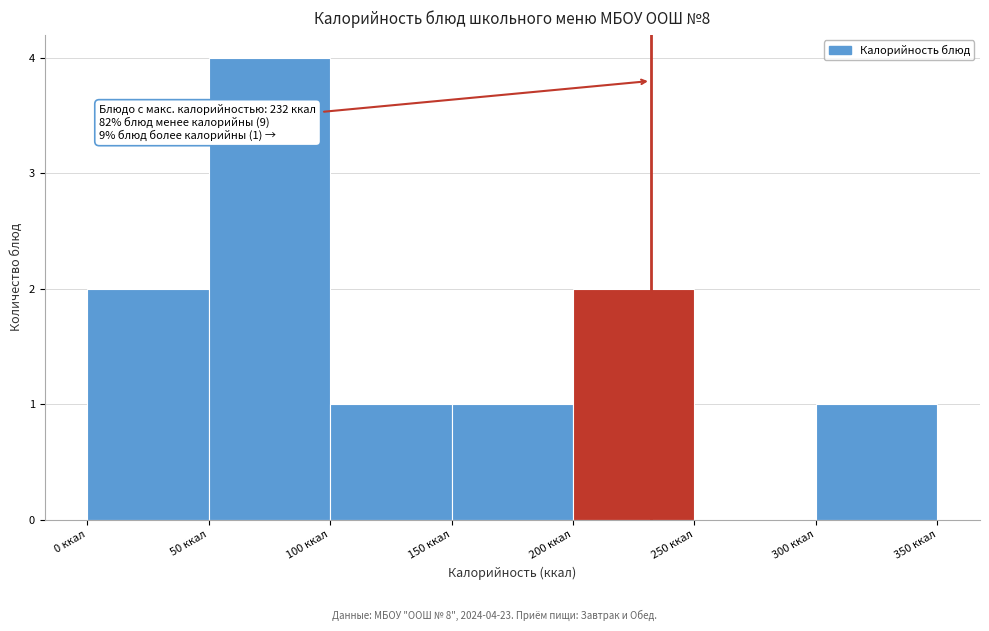

Over which range of the x-axis is the bar tallest?

50 to 100